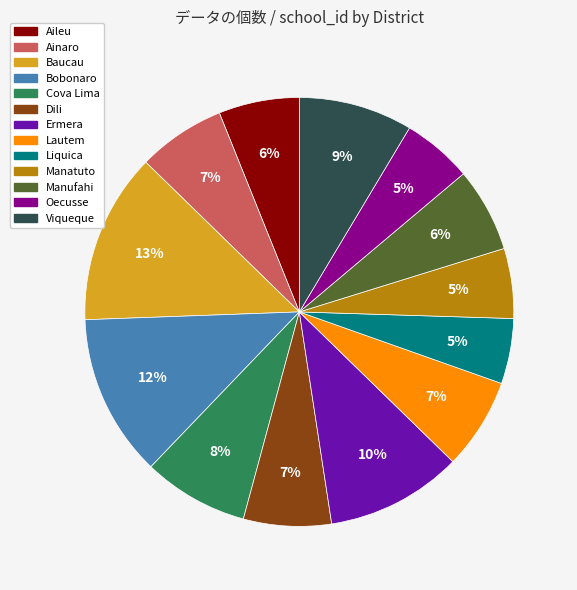

To the nearest percent, what is the difference between the Dili and Cova Lima slice percentages?

1%